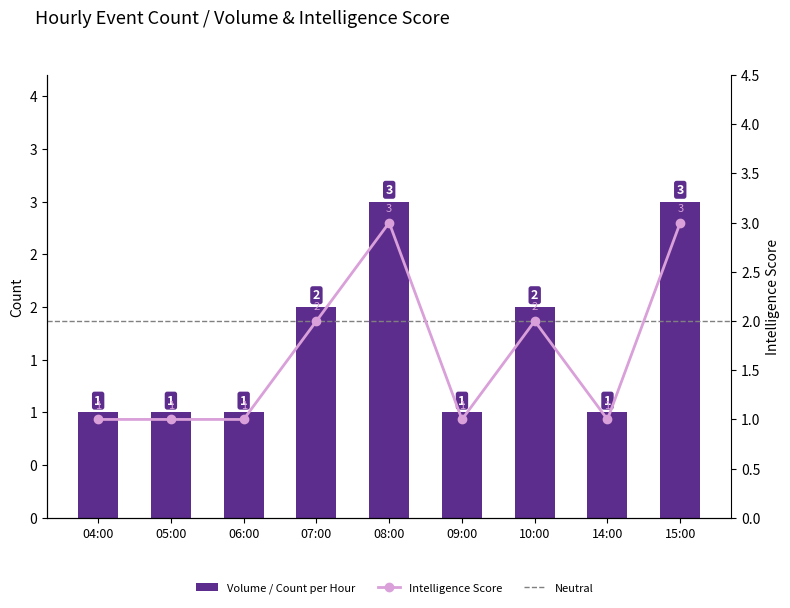

The Volume / Count per Hour series shows 1 at 04:00. True or false?

True